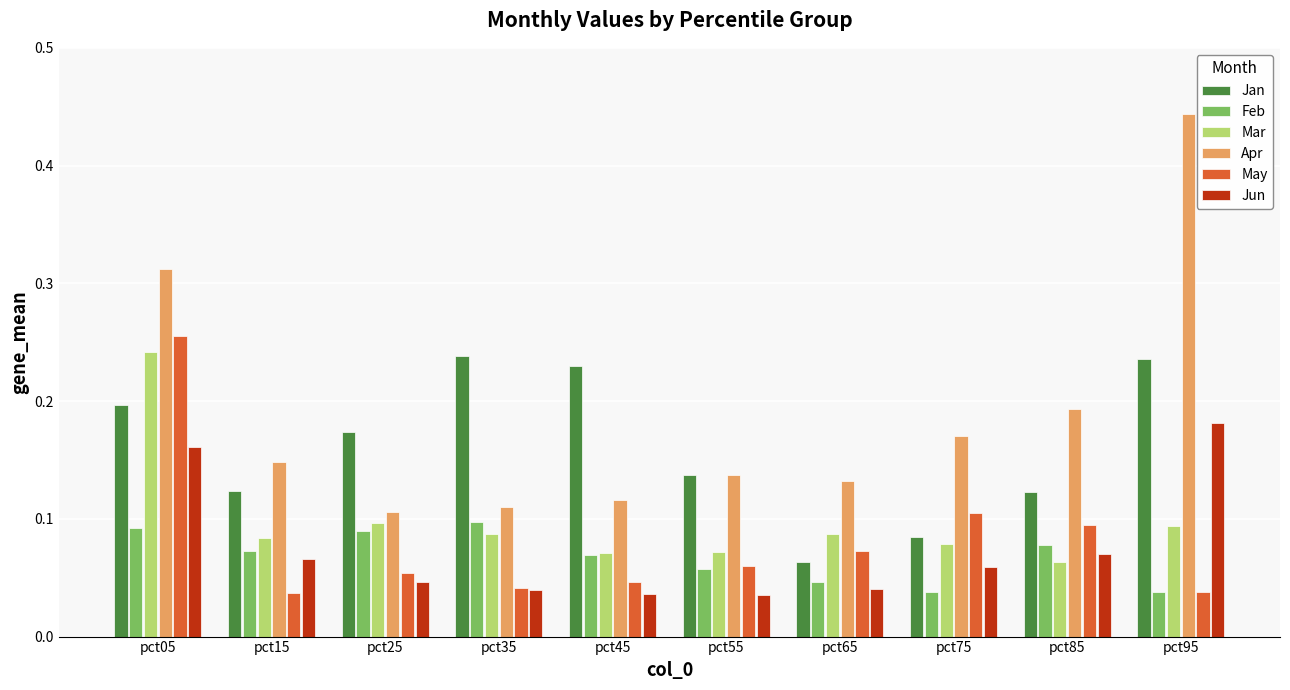

The value of Apr at pct25 is 0.2. True or false?

False